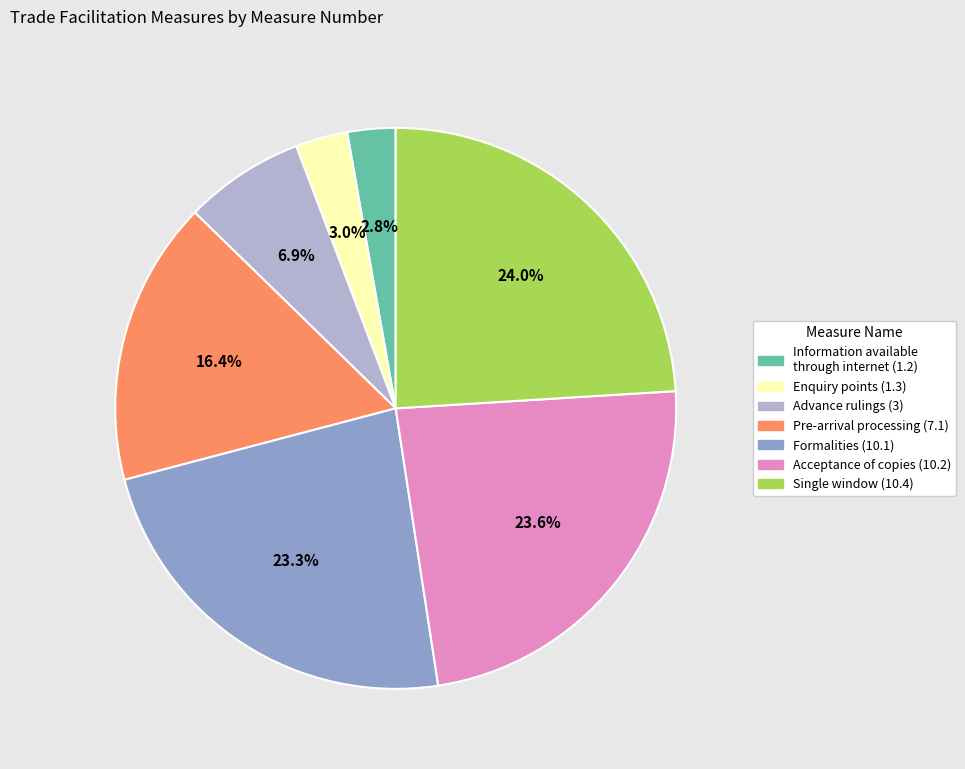

What percentage do Advance rulings (3) and Single window (10.4) together represent?

30.9%